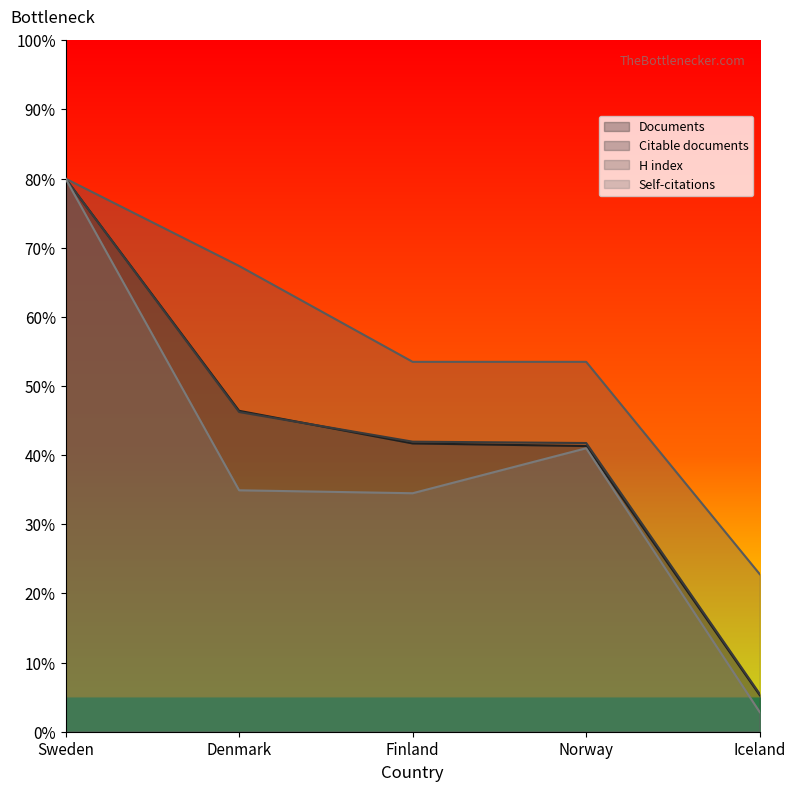

How many lines are shown in the chart?

4